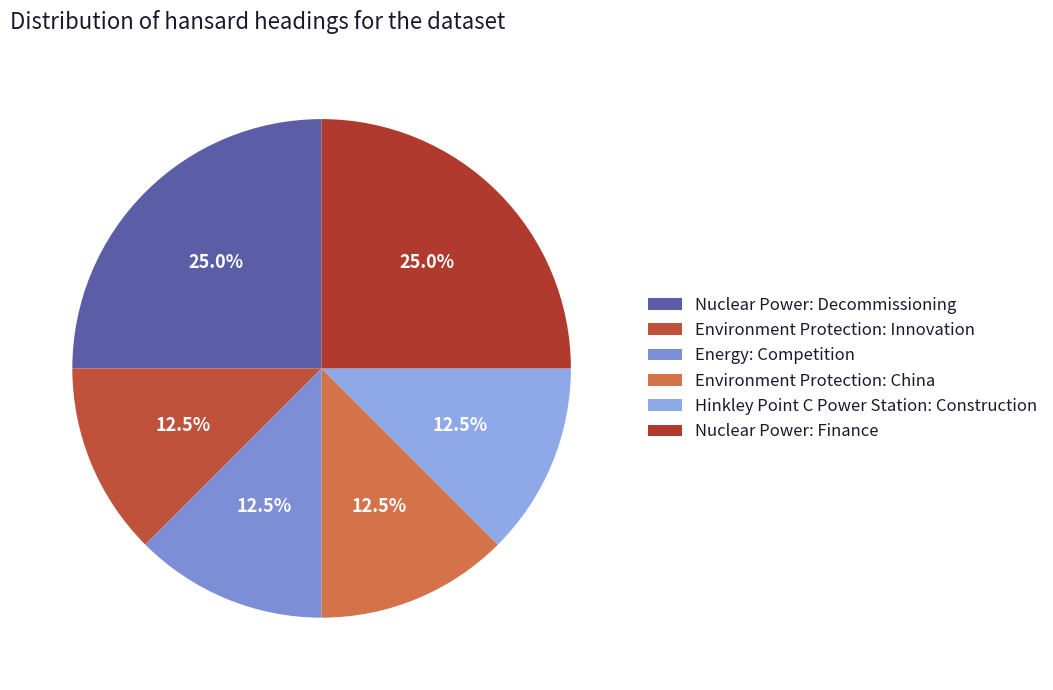

Is there any slice that represents more than half of the pie?

No